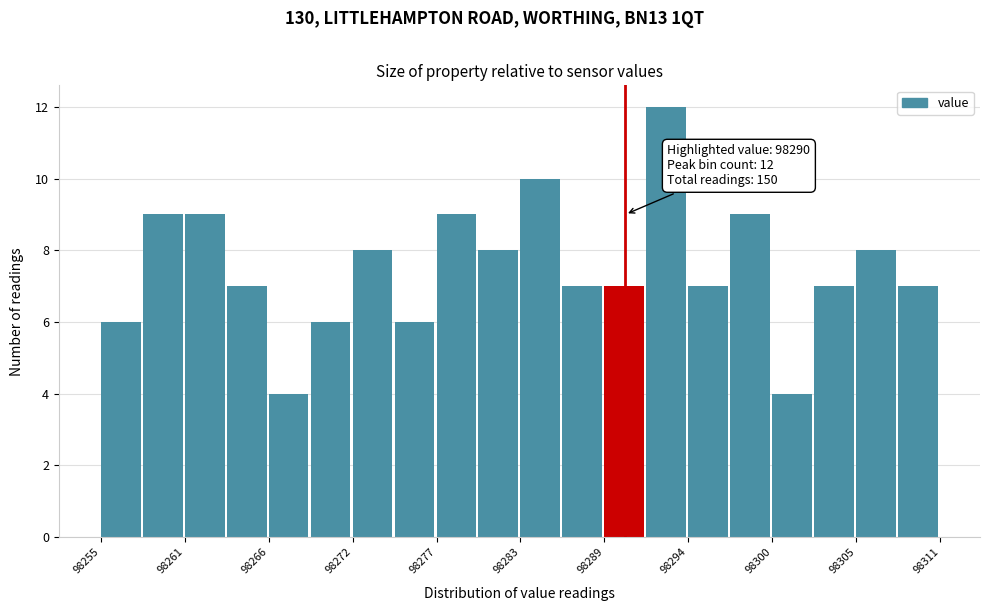

Around what value on the x-axis is the tallest bar? Give the approximate position of its centre, as read against the axis.

98293